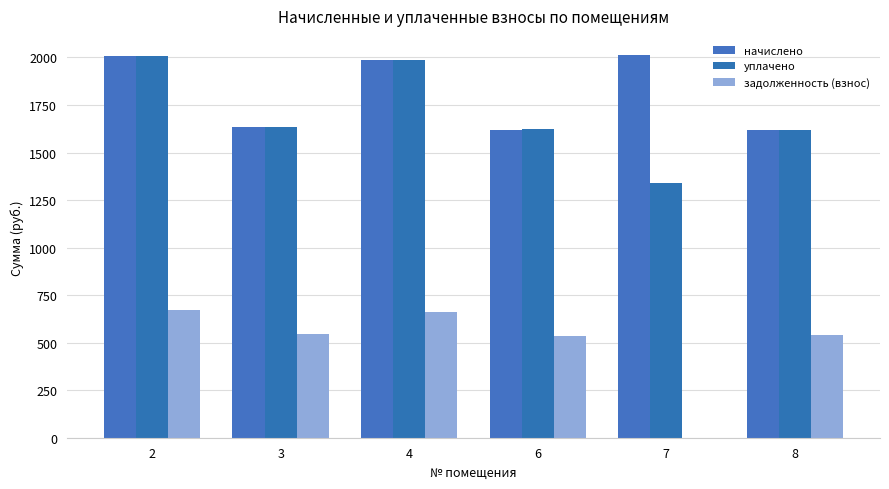

Is it true that задолженность (взнос) equals 538.9 at 8?

True